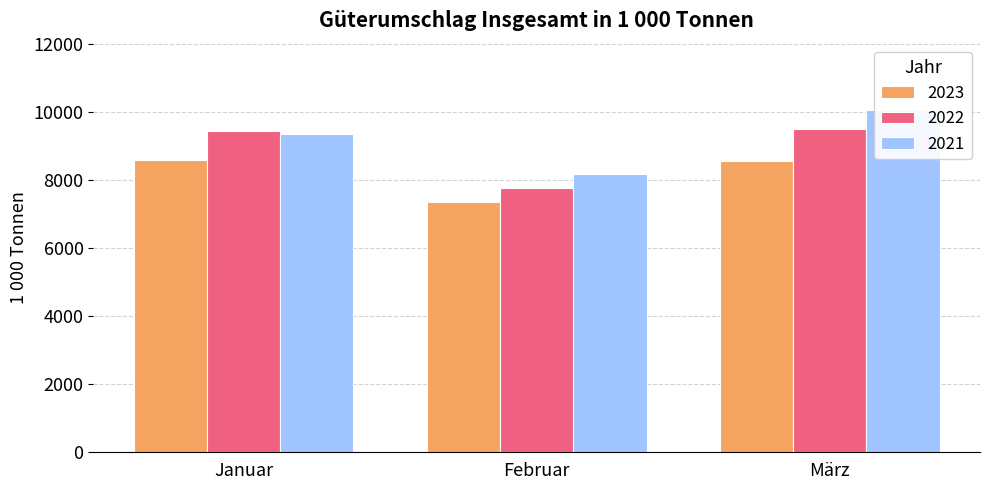

What is the maximum value for 2021?

10065.1